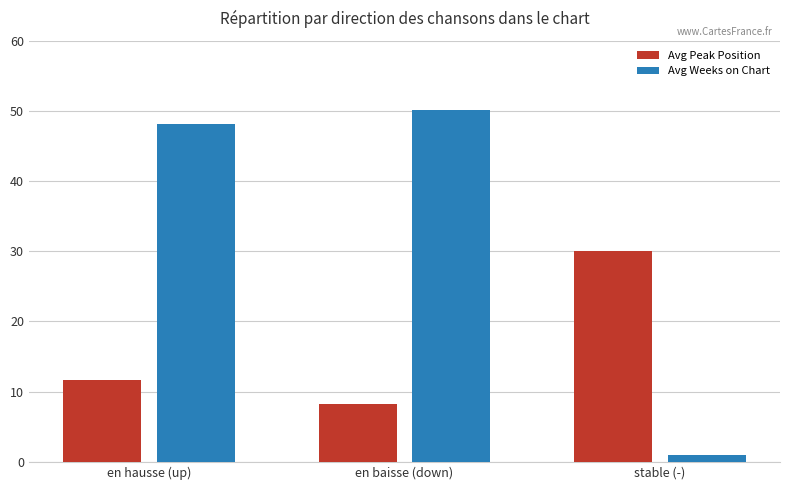

At which label is Avg Peak Position closest to 19?

en hausse (up)